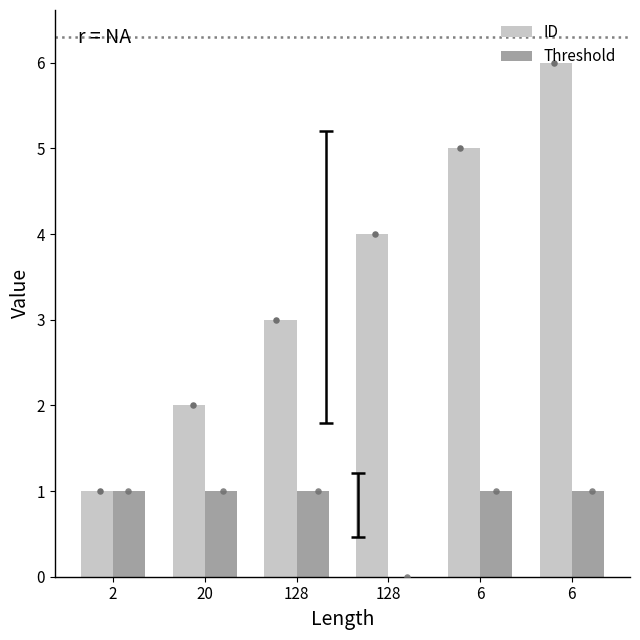

Which series has the largest Y range (max minus min)?

ID